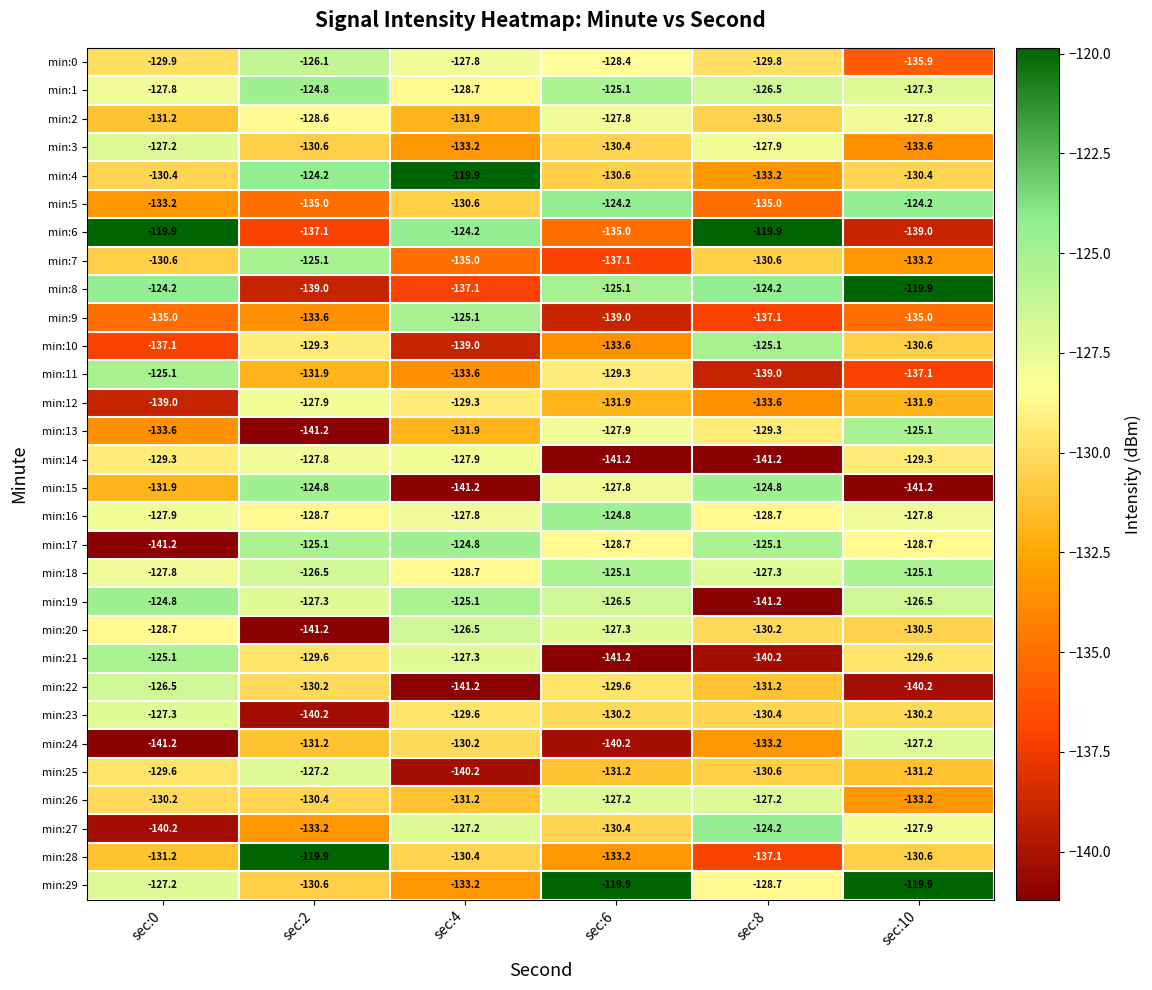

What is the highest value of the min:6 series?

-119.9